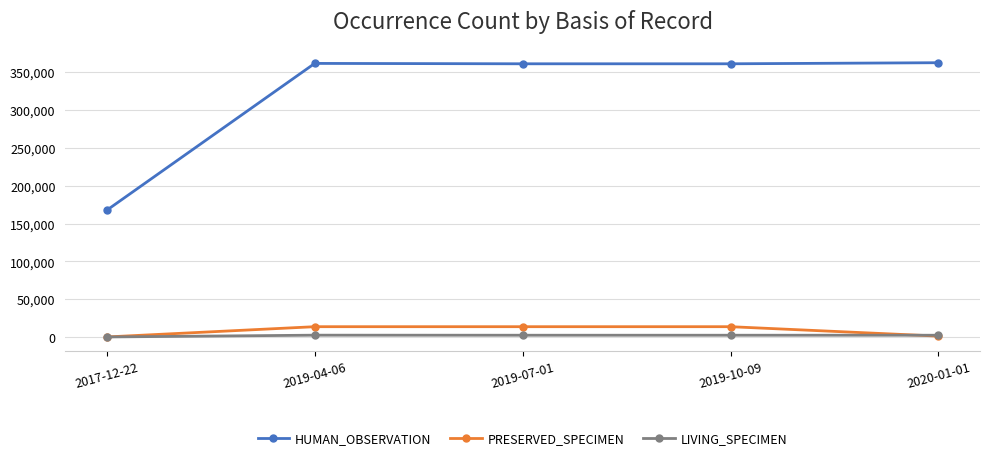

What is the difference between the maximum and minimum values in the PRESERVED_SPECIMEN series?

13568